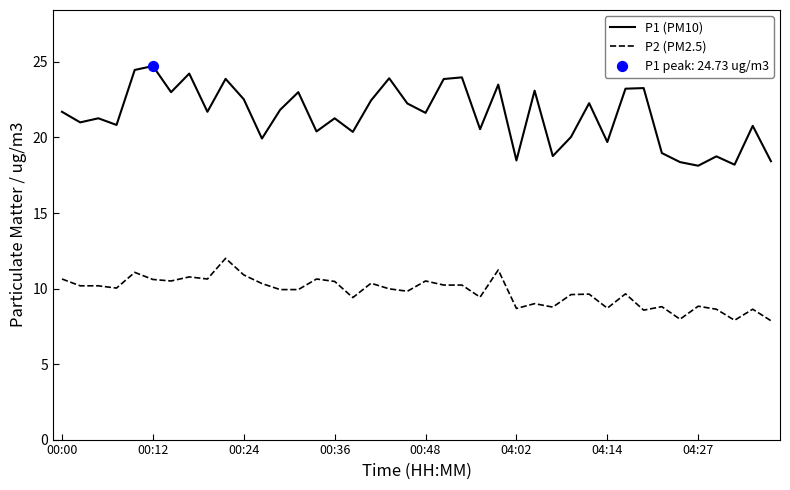

Which series has the widest spread of values?

P1 (PM10)